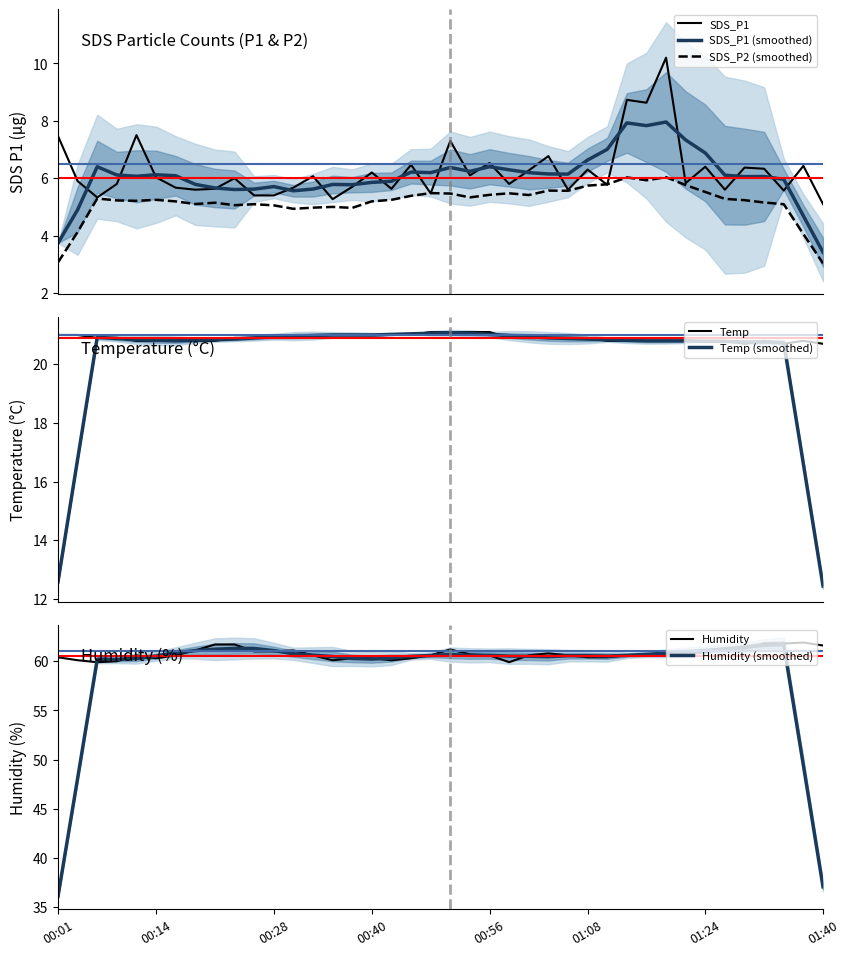

What is the value of the Temp point at the 25th from the left?

20.9